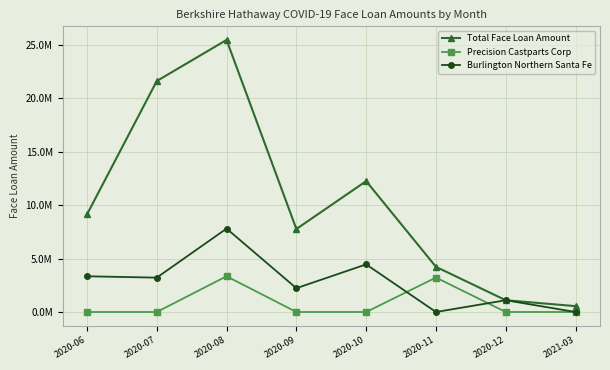

Is this an area chart (filled region under the line)?

No